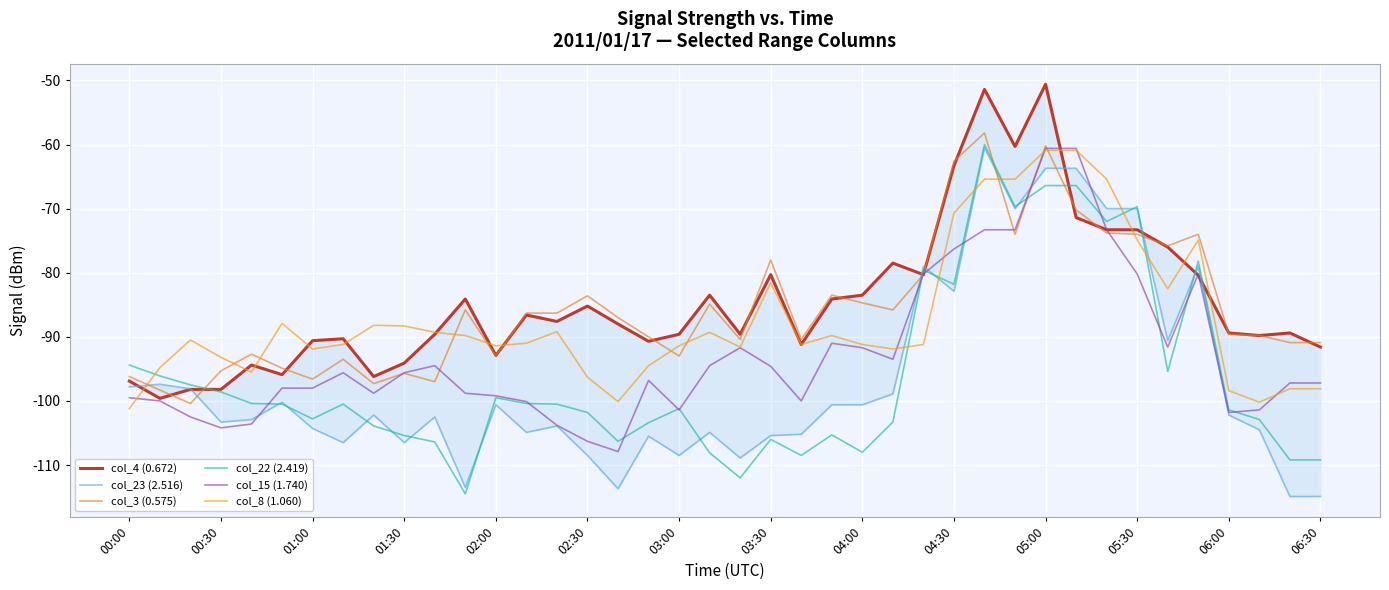

What is the sum of all col_15 (1.740) values?

-3708.8